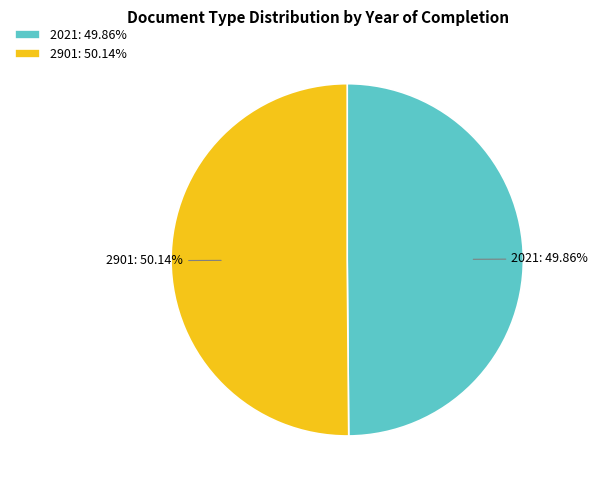

To the nearest percent, what is the combined percentage of 2901 and 2021?

100%